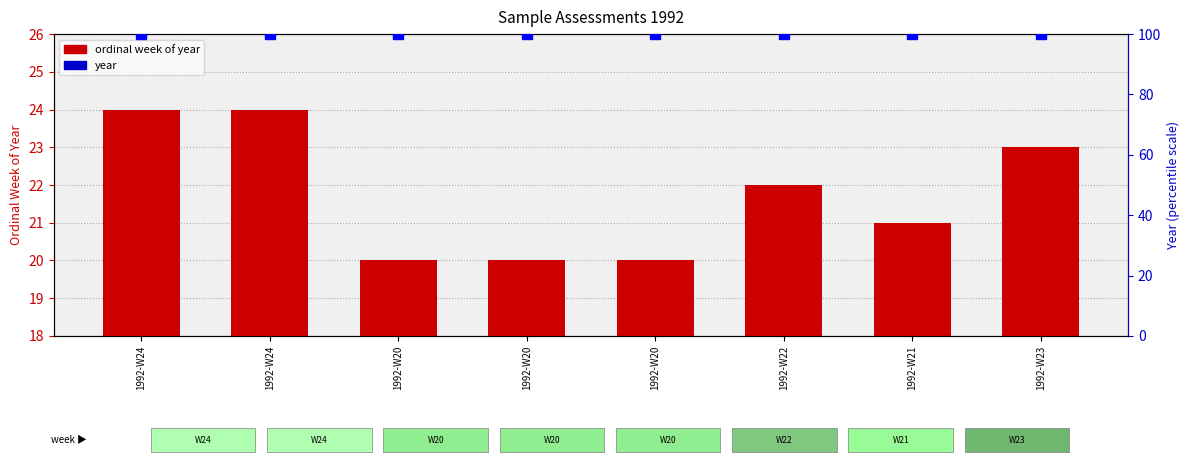

The value of ordinal week of year at 1992-W20 is 20. True or false?

True